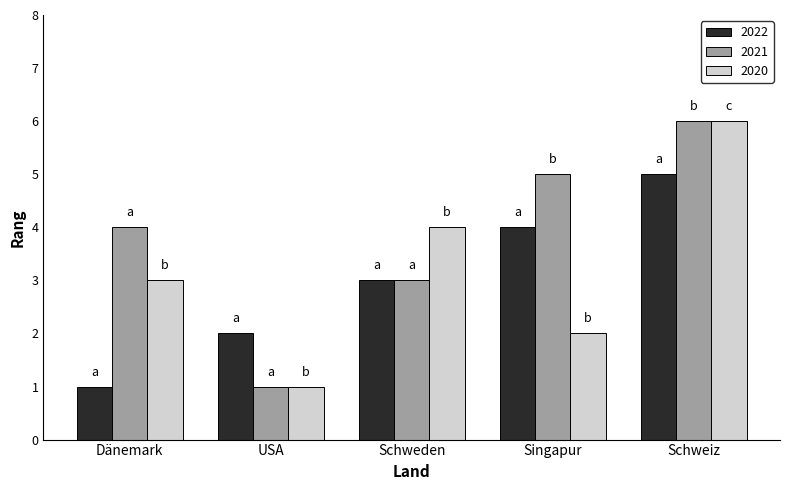

What is the difference between the 2021 values at USA and Singapur?

4